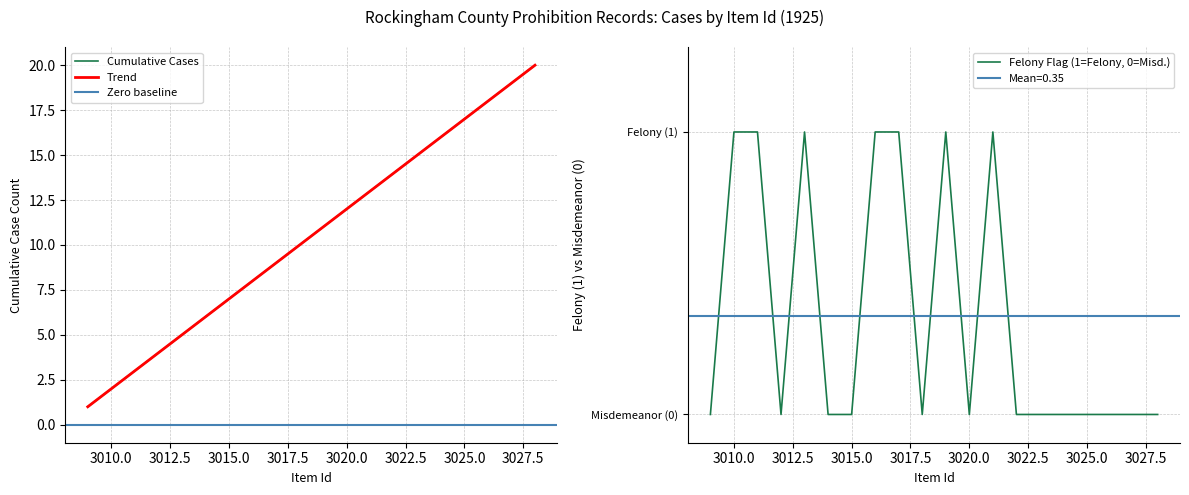

Which has a higher value, 3020 or 3011?

3020